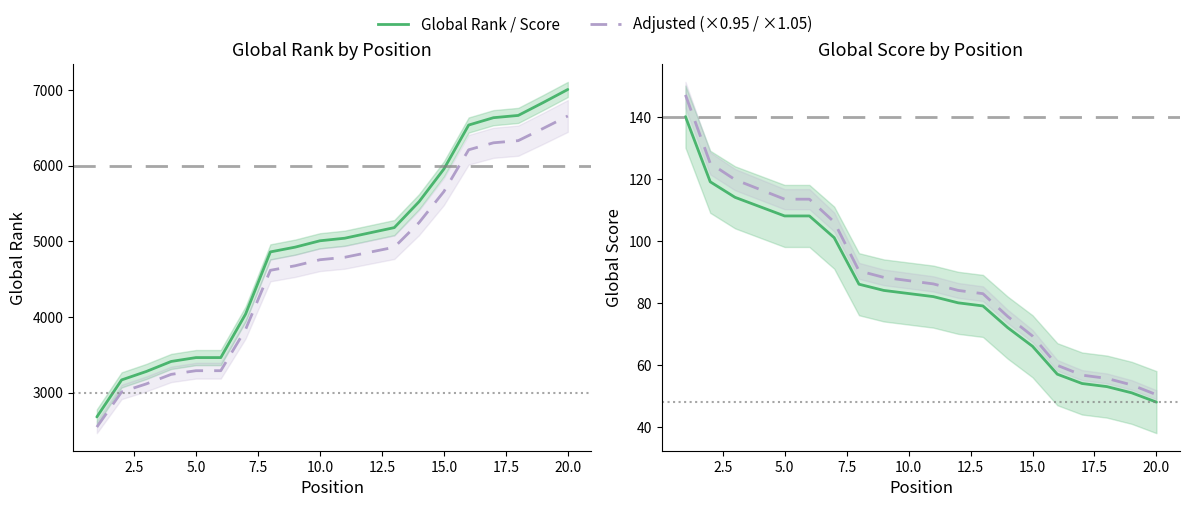

True or false: Global Rank (adj) and Global Score cross at least once.

False